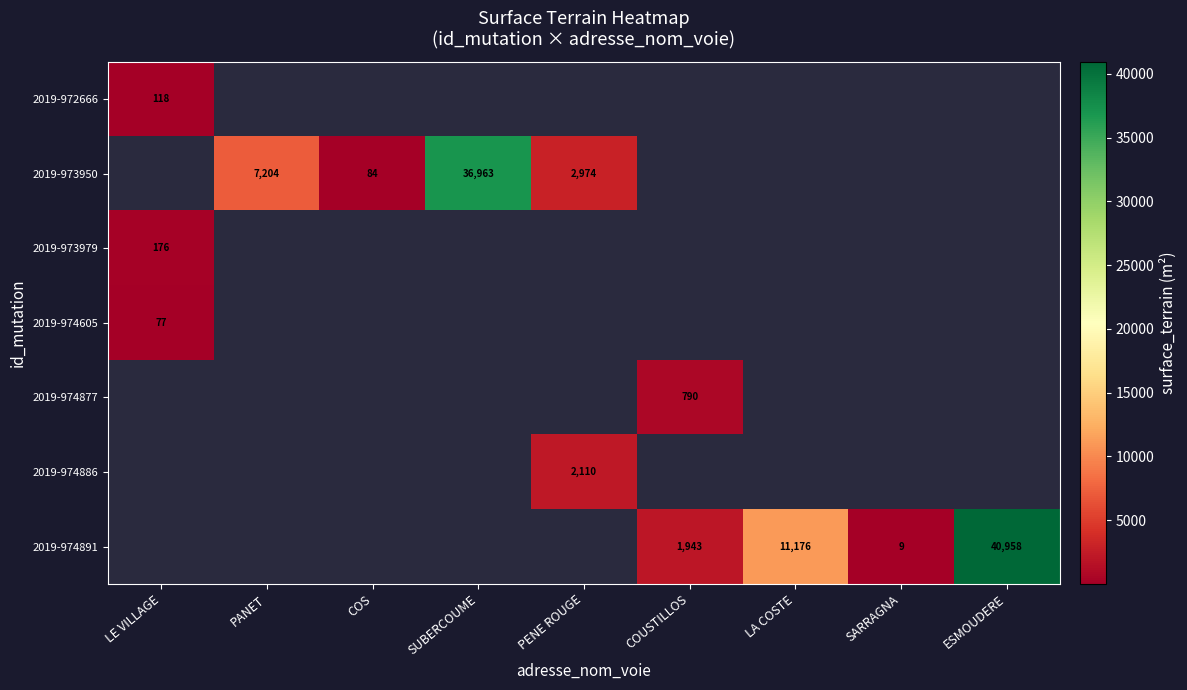

Is it true that 2019-974877 equals 790 at COUSTILLOS?

True